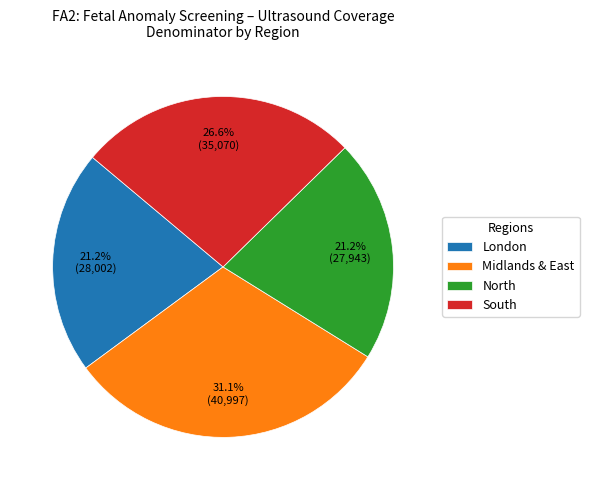

Is there a majority slice in this chart?

No